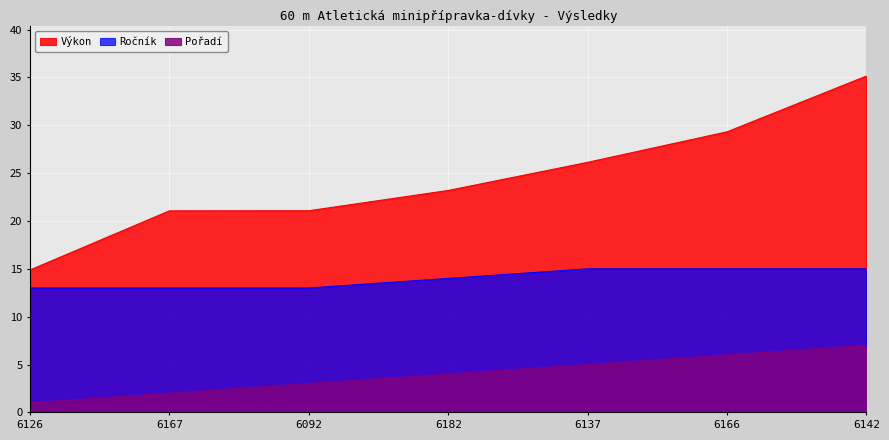

Rank the categories by Ročník value from highest to lowest.

6137, 6166, 6142, 6182, 6126, 6167, 6092